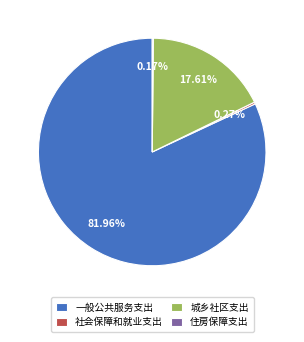

Which slice is the largest?

一般公共服务支出